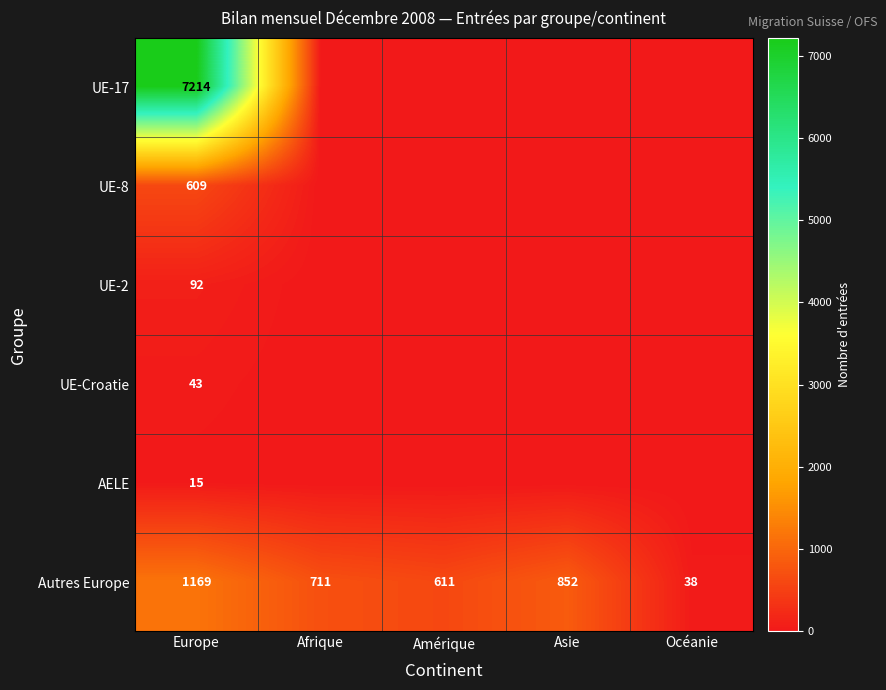

True or false: UE-2 has a value of 31 at Europe.

False